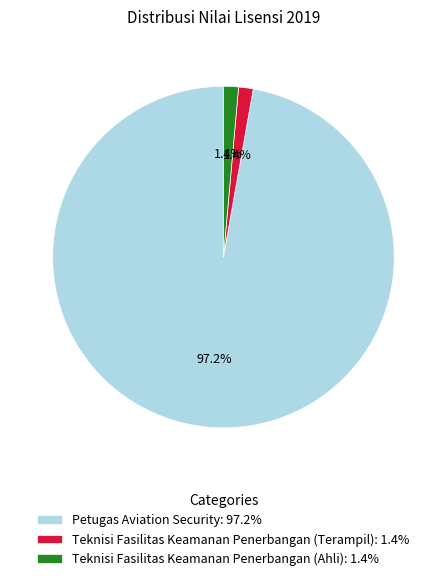

To the nearest percent, what is the combined percentage of Petugas Aviation Security and Teknisi Fasilitas Keamanan Penerbangan (Terampil)?

99%